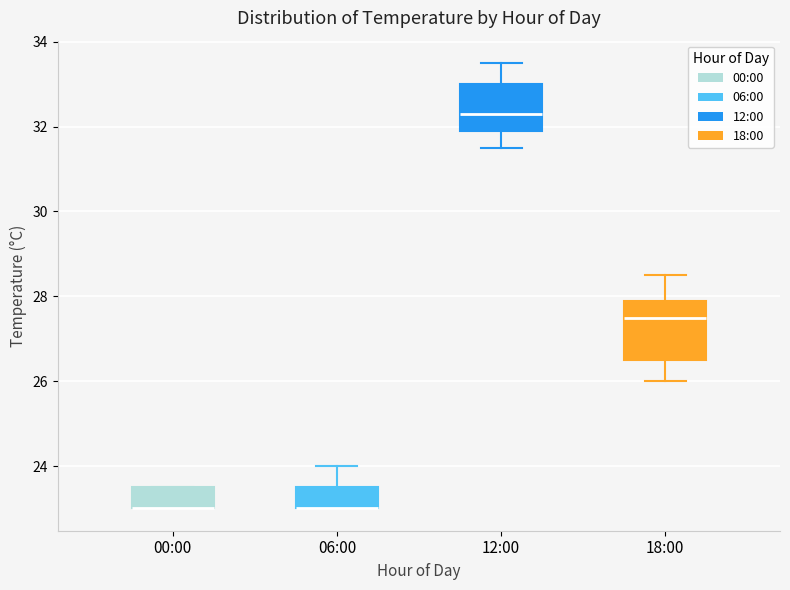

Reading left to right, read every box against the y-axis: the position of its median line, the range the box covers, and the ends of its whiskers. The values are not printed on the chart, so give them approximately, as read against the axis.

00:00: median 23.0 (drawn on the box's lower edge), box 23.0 to 23.6, whiskers 23.0 to 23.6
06:00: median 23.0 (drawn on the box's lower edge), box 23.0 to 23.6, whiskers 23.0 to 24.0
12:00: median 32.4, box 32.0 to 33.0, whiskers 31.6 to 33.6
18:00: median 27.6, box 26.6 to 28.0, whiskers 26.0 to 28.6